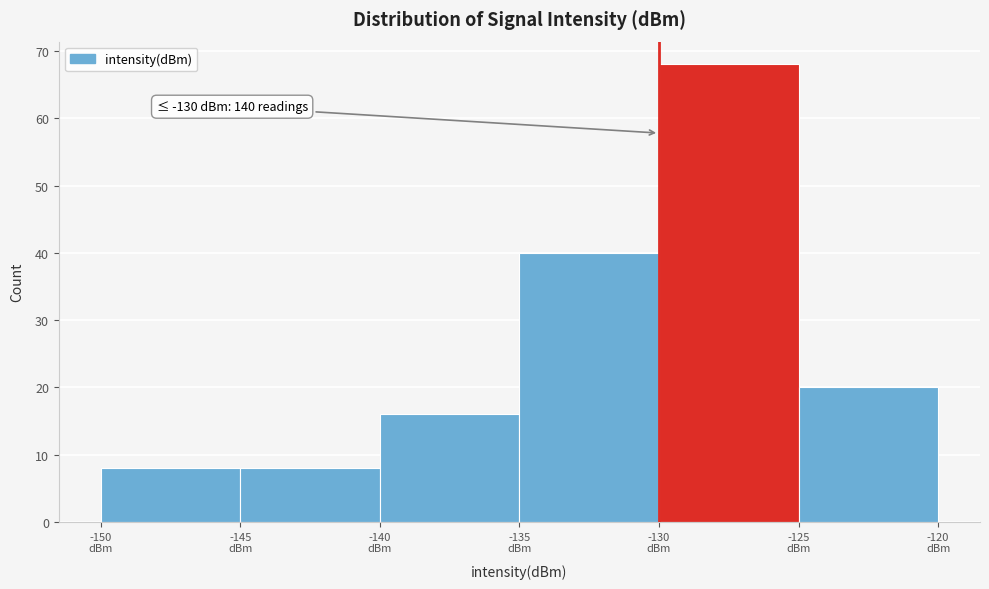

Which range on the x-axis has the tallest bar?

-130 to -125